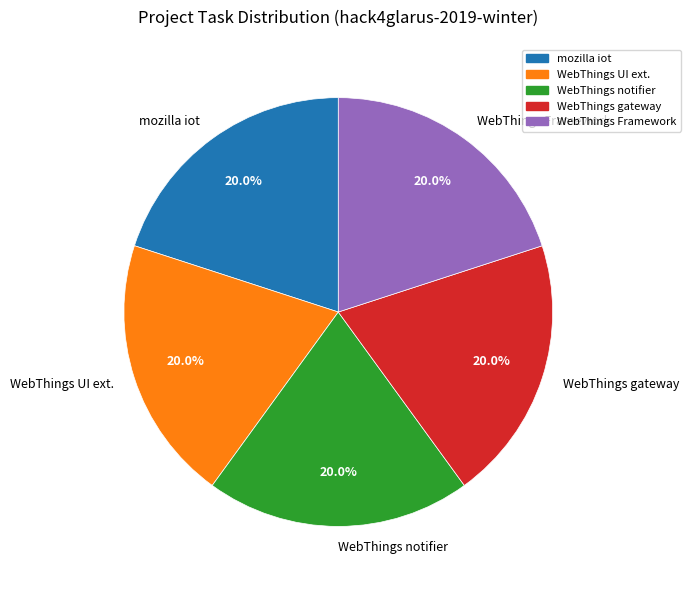

What portion of the pie excludes mozilla iot?

80.0%